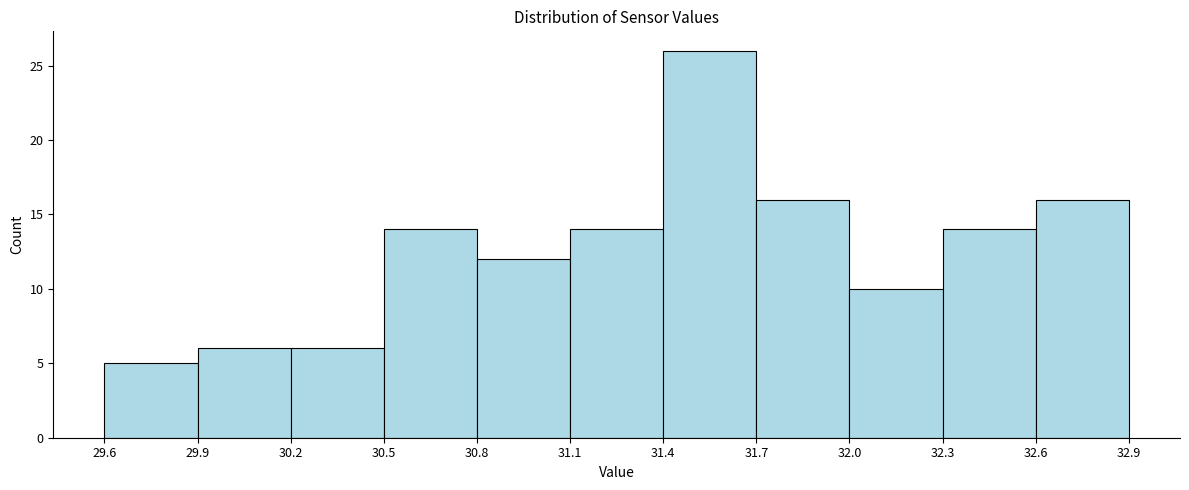

Reading left to right, transcribe this chart: for each bar, give the range it covers on the x-axis and its height. The values are not printed on the chart, so give them approximately, as read against the axis.

29.6 to 29.9: 5
29.9 to 30.2: 6
30.2 to 30.5: 6
30.5 to 30.8: 14
30.8 to 31.1: 12
31.1 to 31.4: 14
31.4 to 31.7: 26
31.7 to 32.0: 16
32.0 to 32.3: 10
32.3 to 32.6: 14
32.6 to 32.9: 16